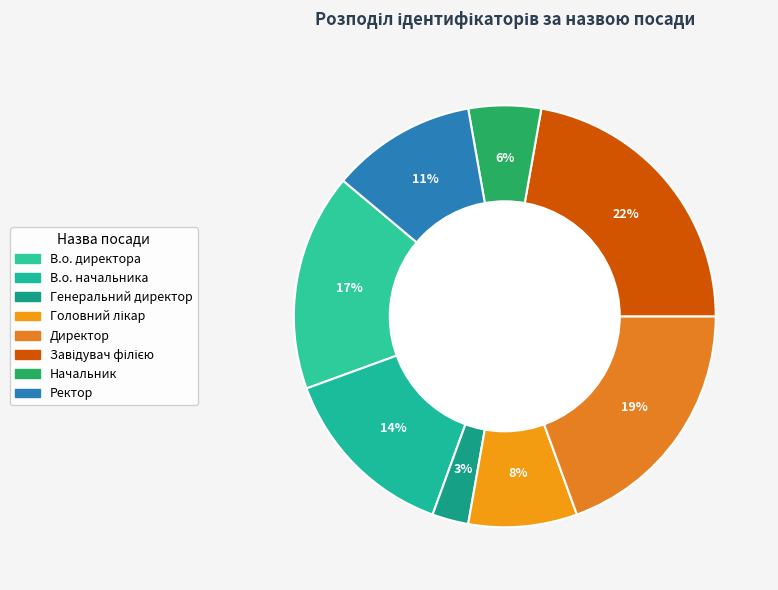

What is the smallest slice in the pie chart?

Генеральний директор